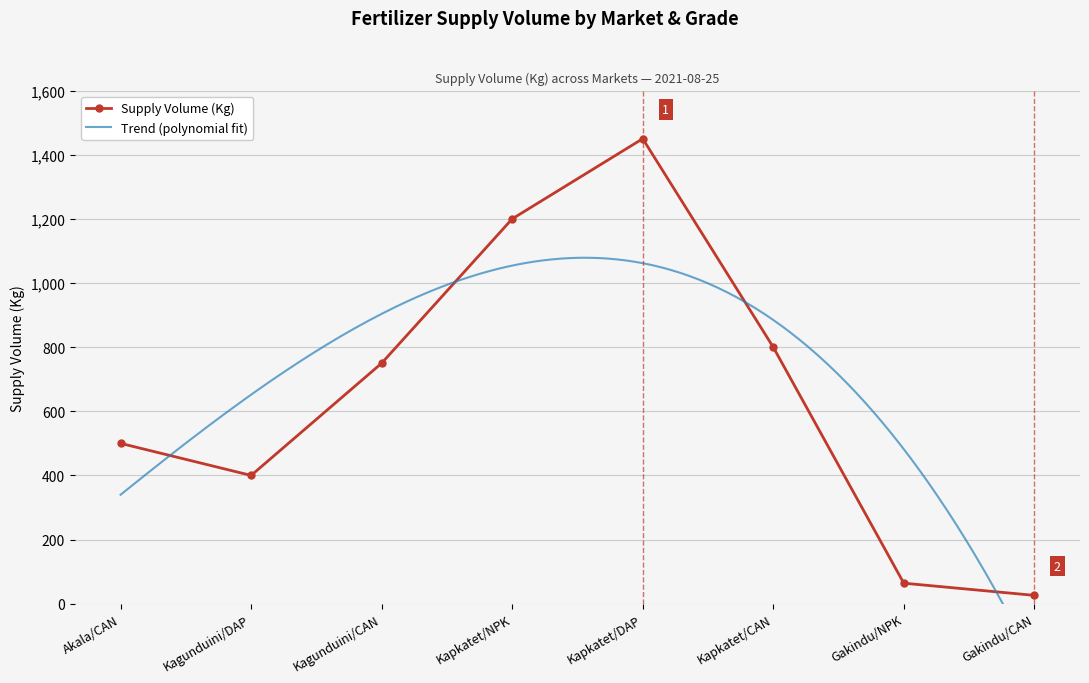

What is the label of the 1st point from the left?

Akala/CAN